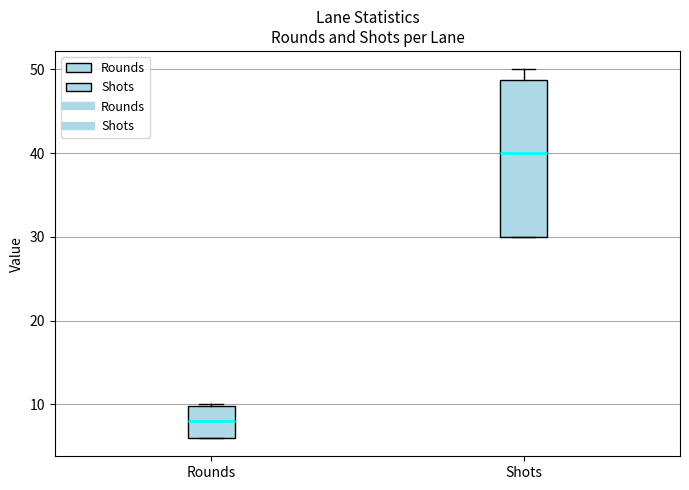

Where is the upper edge of the box for Shots on the y-axis? The values are not printed on the chart, so give them approximately, as read against the axis.

49